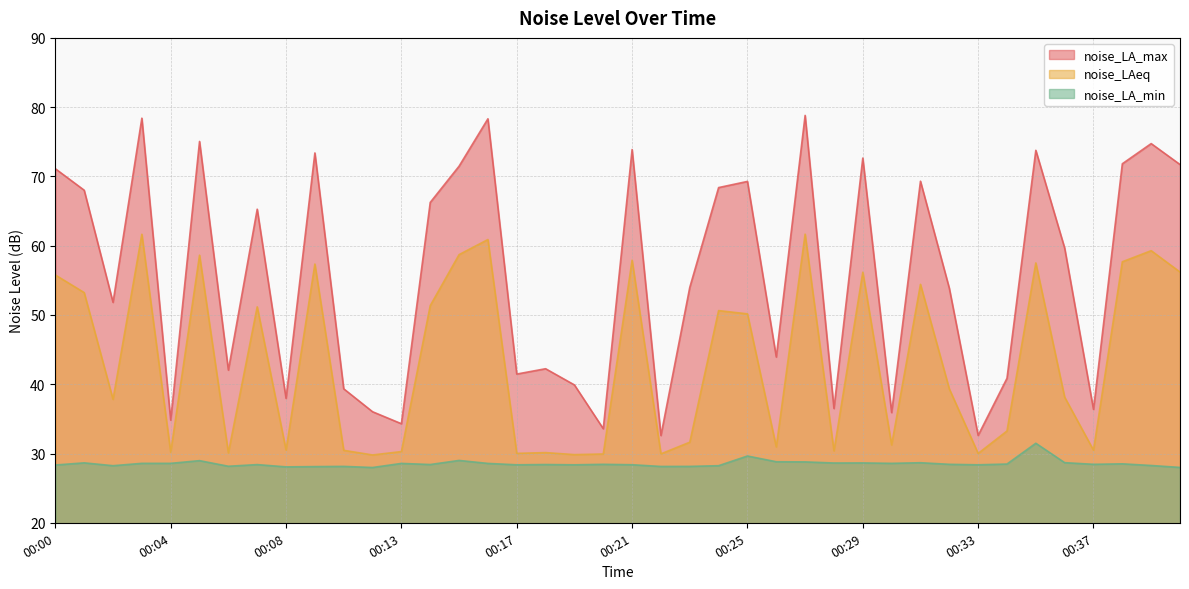

Does the chart display data point markers on the line(s)?

No